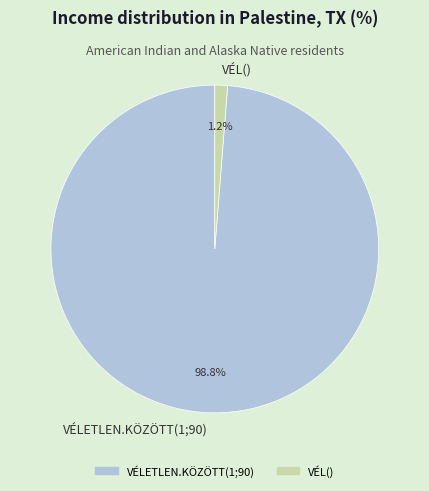

Rank the categories by value from highest to lowest.

VÉLETLEN.KÖZÖTT(1;90), VÉL()